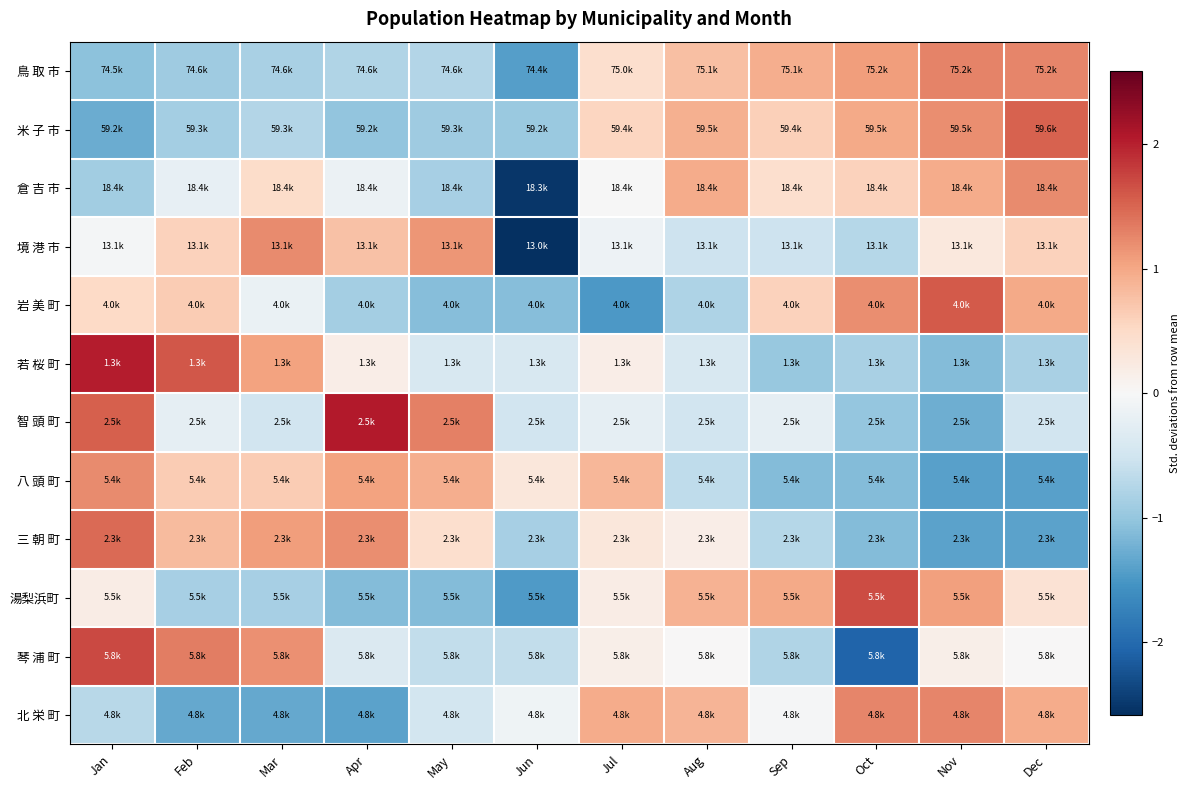

Reading left to right, transcribe all the data shown in this chart.

鳥 取 市: Jan=-1.1	Feb=-0.9	Mar=-0.8	Apr=-0.8	May=-0.8	Jun=-1.4	Jul=0.4	Aug=0.8	Sep=0.9	Oct=1.1	Nov=1.3	Dec=1.3
米 子 市: Jan=-1.3	Feb=-0.9	Mar=-0.8	Apr=-1.0	May=-0.9	Jun=-1.0	Jul=0.6	Aug=0.9	Sep=0.6	Oct=1.0	Nov=1.2	Dec=1.5
倉 吉 市: Jan=-0.9	Feb=-0.2	Mar=0.5	Apr=-0.1	May=-0.9	Jun=-2.5	Jul=-0.0	Aug=1.0	Sep=0.4	Oct=0.6	Nov=1.0	Dec=1.2
境 港 市: Jan=-0.1	Feb=0.6	Mar=1.2	Apr=0.8	May=1.1	Jun=-2.6	Jul=-0.1	Aug=-0.5	Sep=-0.5	Oct=-0.7	Nov=0.3	Dec=0.6
岩 美 町: Jan=0.5	Feb=0.7	Mar=-0.2	Apr=-0.9	May=-1.1	Jun=-1.1	Jul=-1.5	Aug=-0.8	Sep=0.6	Oct=1.2	Nov=1.6	Dec=1.0
若 桜 町: Jan=2.0	Feb=1.6	Mar=1.0	Apr=0.2	May=-0.4	Jun=-0.4	Jul=0.2	Aug=-0.4	Sep=-1.0	Oct=-0.8	Nov=-1.1	Dec=-0.8
智 頭 町: Jan=1.5	Feb=-0.2	Mar=-0.5	Apr=2.1	May=1.3	Jun=-0.5	Jul=-0.2	Aug=-0.5	Sep=-0.2	Oct=-1.0	Nov=-1.3	Dec=-0.5
八 頭 町: Jan=1.2	Feb=0.7	Mar=0.7	Apr=1.0	May=0.9	Jun=0.3	Jul=0.9	Aug=-0.6	Sep=-1.1	Oct=-1.1	Nov=-1.4	Dec=-1.4
三 朝 町: Jan=1.5	Feb=0.8	Mar=1.1	Apr=1.2	May=0.4	Jun=-0.9	Jul=0.3	Aug=0.2	Sep=-0.7	Oct=-1.1	Nov=-1.4	Dec=-1.4
湯梨浜町: Jan=0.2	Feb=-0.9	Mar=-0.9	Apr=-1.1	May=-1.1	Jun=-1.5	Jul=0.2	Aug=0.9	Sep=1.0	Oct=1.7	Nov=1.1	Dec=0.4
琴 浦 町: Jan=1.7	Feb=1.3	Mar=1.2	Apr=-0.4	May=-0.6	Jun=-0.6	Jul=0.1	Aug=0.0	Sep=-0.8	Oct=-2.1	Nov=0.1	Dec=0.0
北 栄 町: Jan=-0.7	Feb=-1.3	Mar=-1.3	Apr=-1.4	May=-0.5	Jun=-0.1	Jul=1.0	Aug=0.9	Sep=-0.0	Oct=1.3	Nov=1.3	Dec=1.0